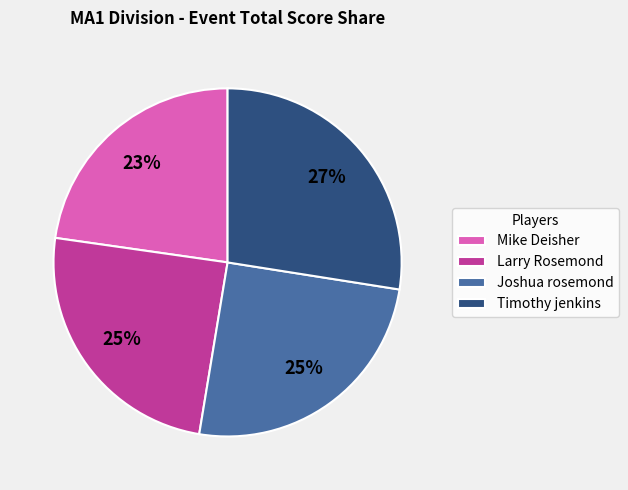

Is the sum of Timothy jenkins and Larry Rosemond greater than half?

Yes